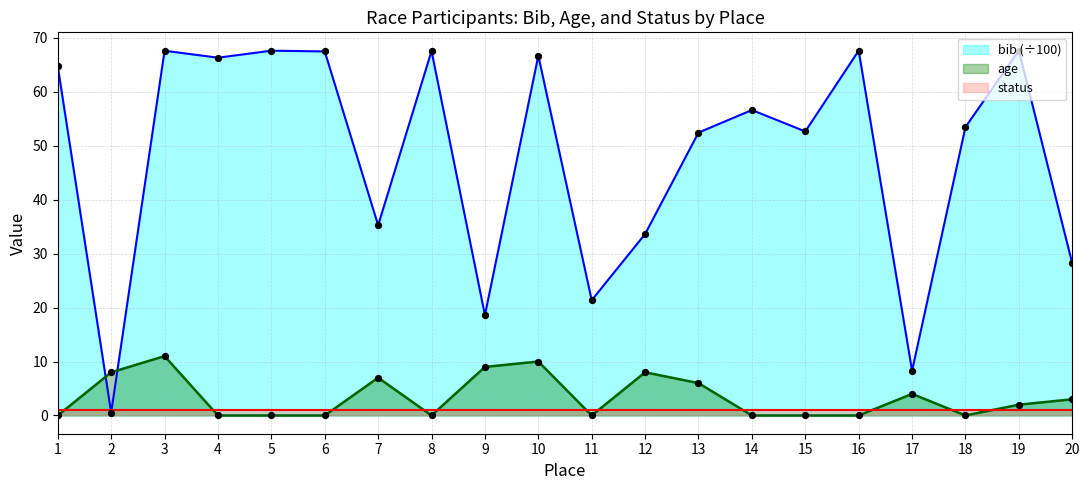

At how many categories does at least one series exceed 6?

20